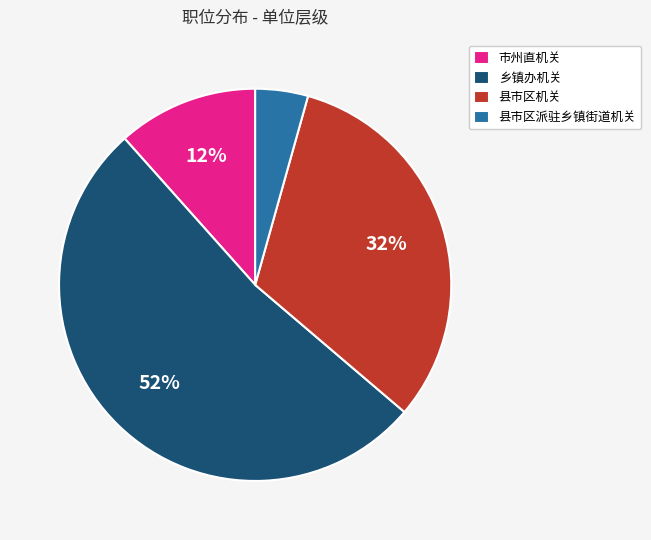

To the nearest percent, what portion does 市州直机关 represent?

12%